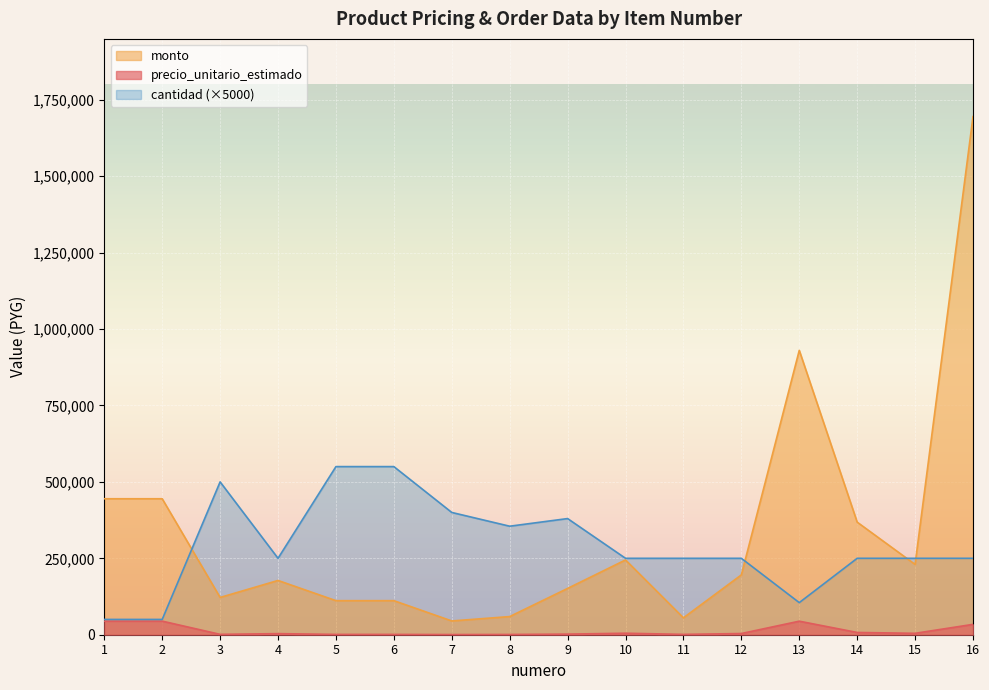

Where is the first local maximum for cantidad?

3